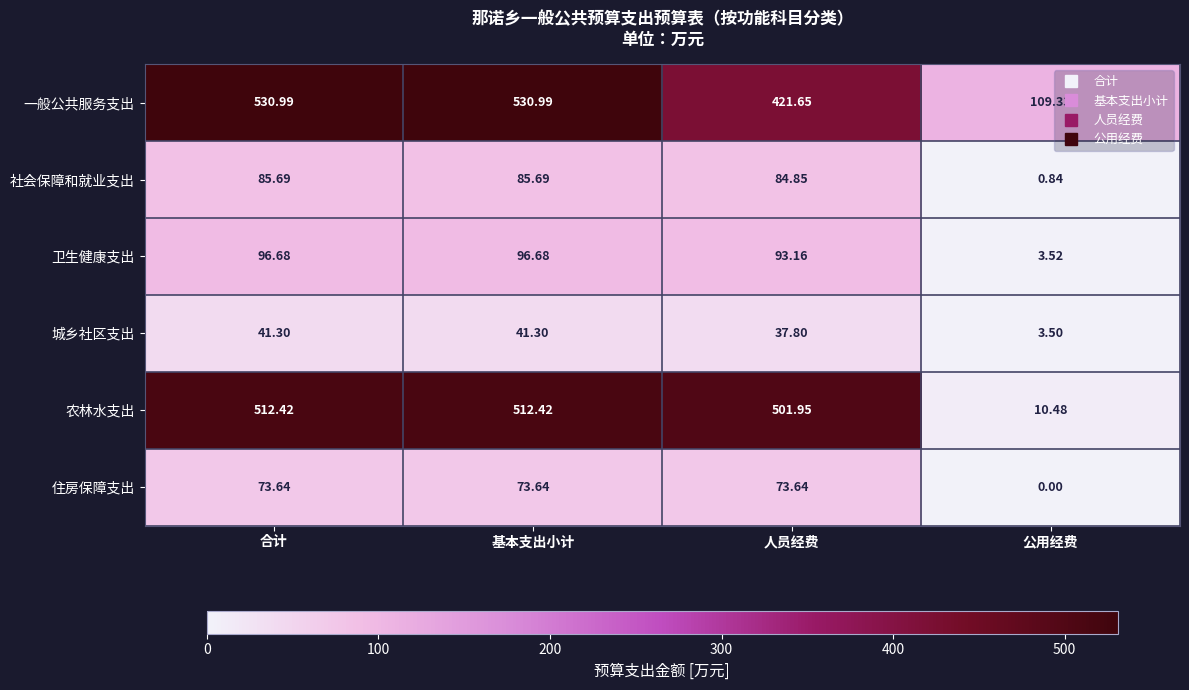

At which label is 社会保障和就业支出 closest to 43?

人员经费